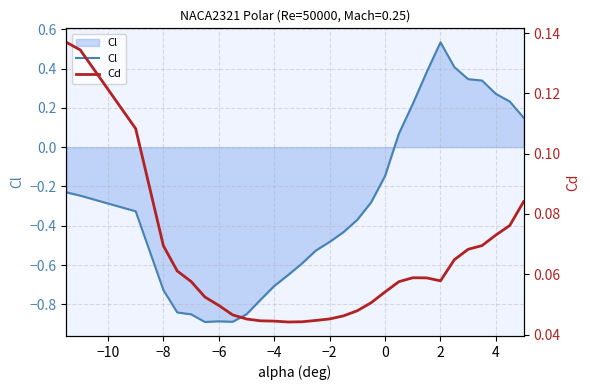

How many data points does each series have?

30